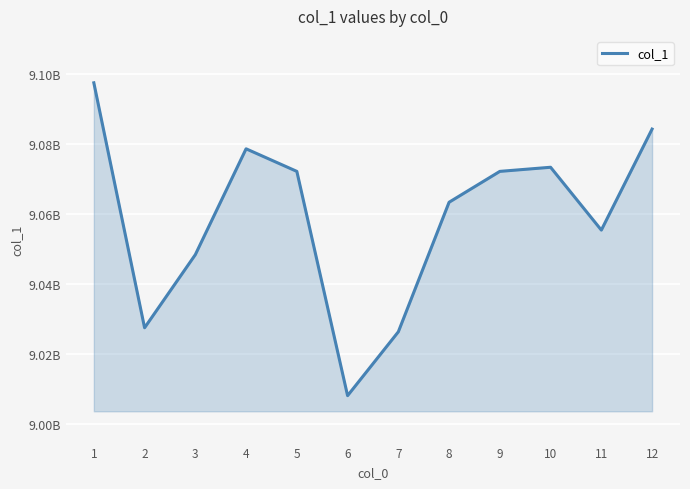

Reading right to left, transcribe all the data shown in this chart.

9084389677	9055520890	9073479071	9072302498	9063479070	9026450912	9008197785	9072301498	9078752378	9048501430	9027603006	9097615707